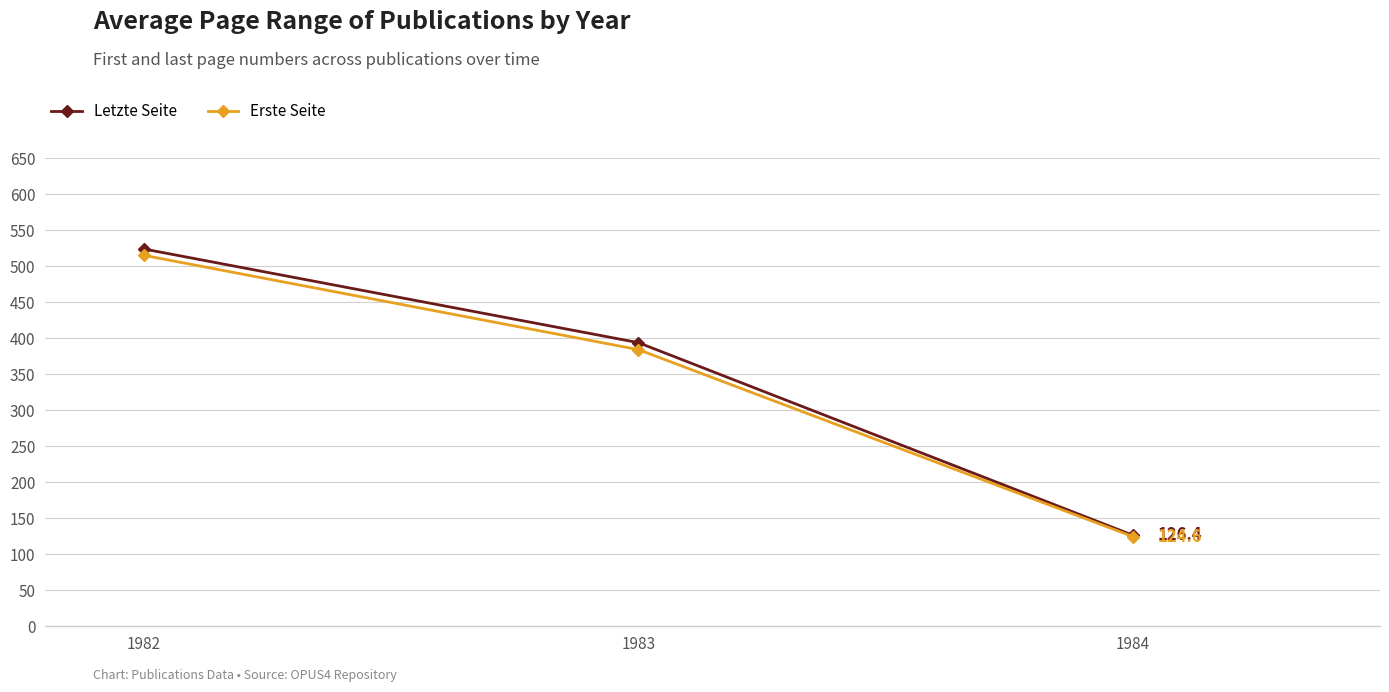

Reading right to left, extract all data points from this chart.

Letzte Seite: 126.4	393.7	523.7
Erste Seite: 124.6	384.1	514.9